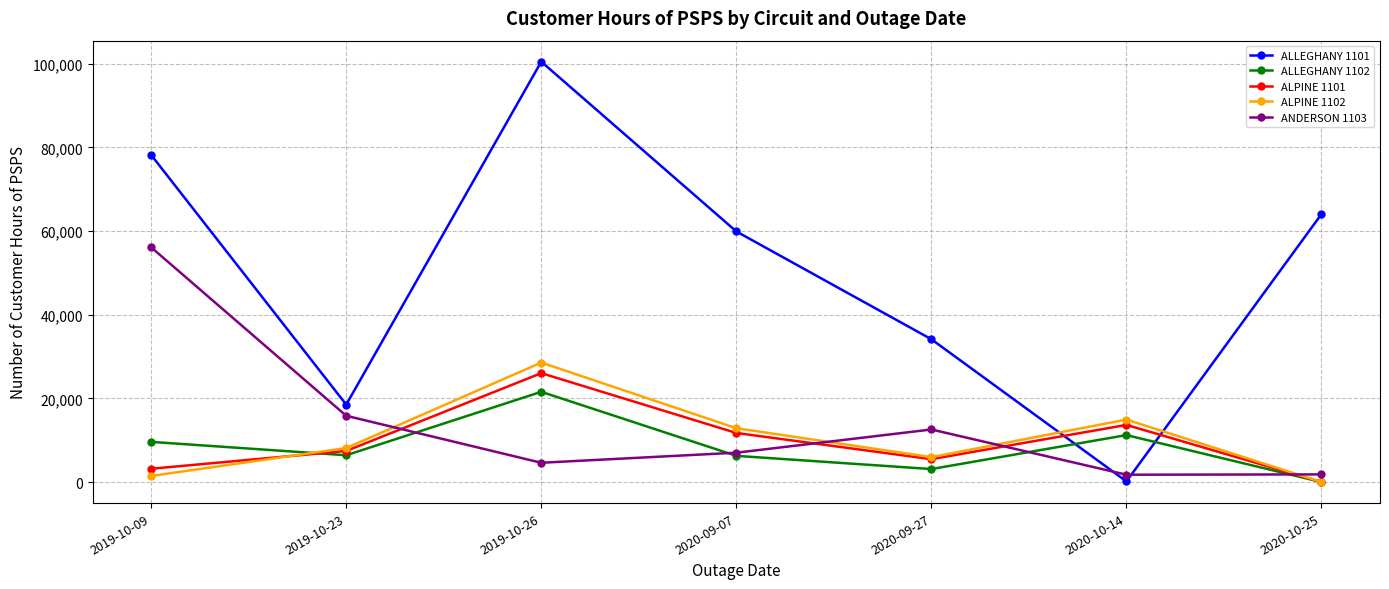

Which series has the largest range (max minus min)?

ALLEGHANY 1101